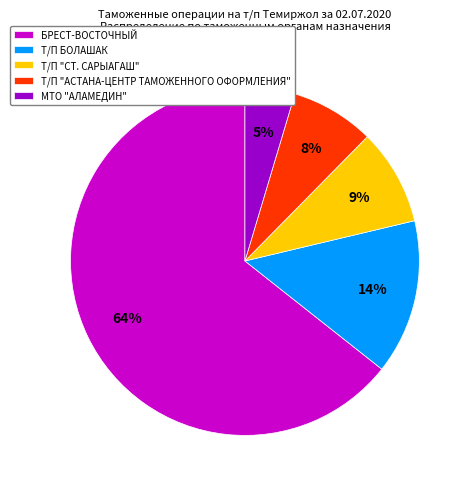

To the nearest percent, what is the combined percentage of Т/П "АСТАНА-ЦЕНТР ТАМОЖЕННОГО ОФОРМЛЕНИЯ" and Т/П "СТ. САРЫАГАШ"?

17%